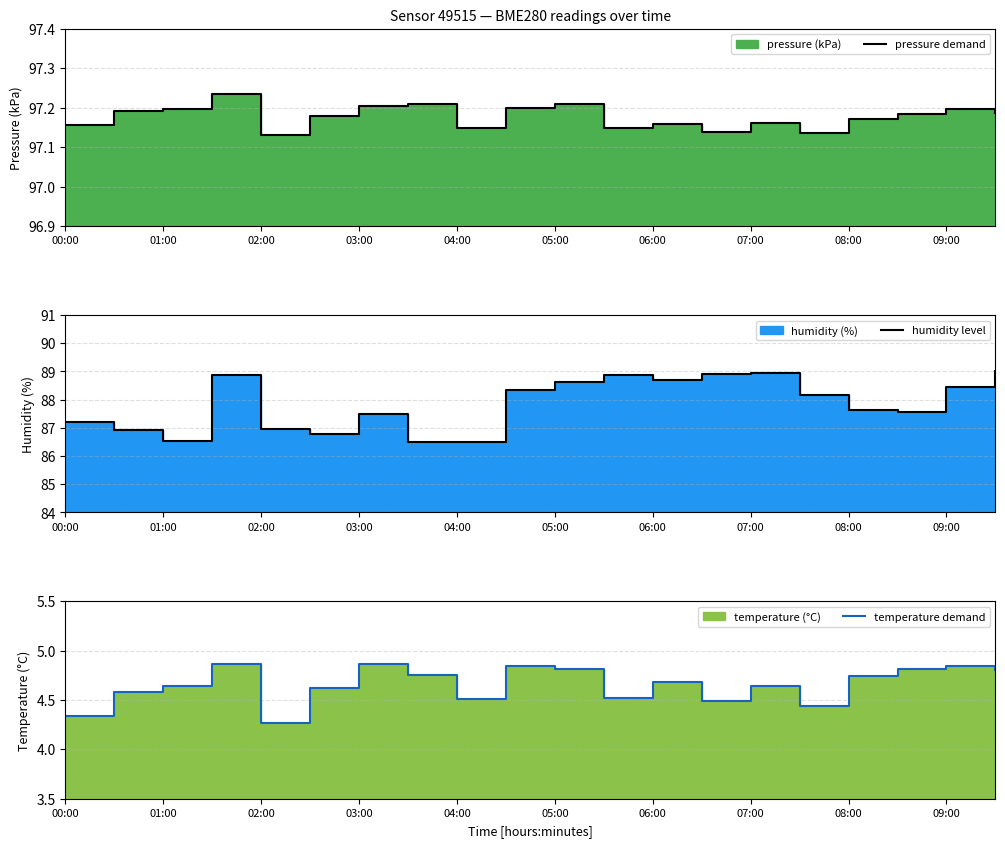

How many lines are shown in the chart?

3